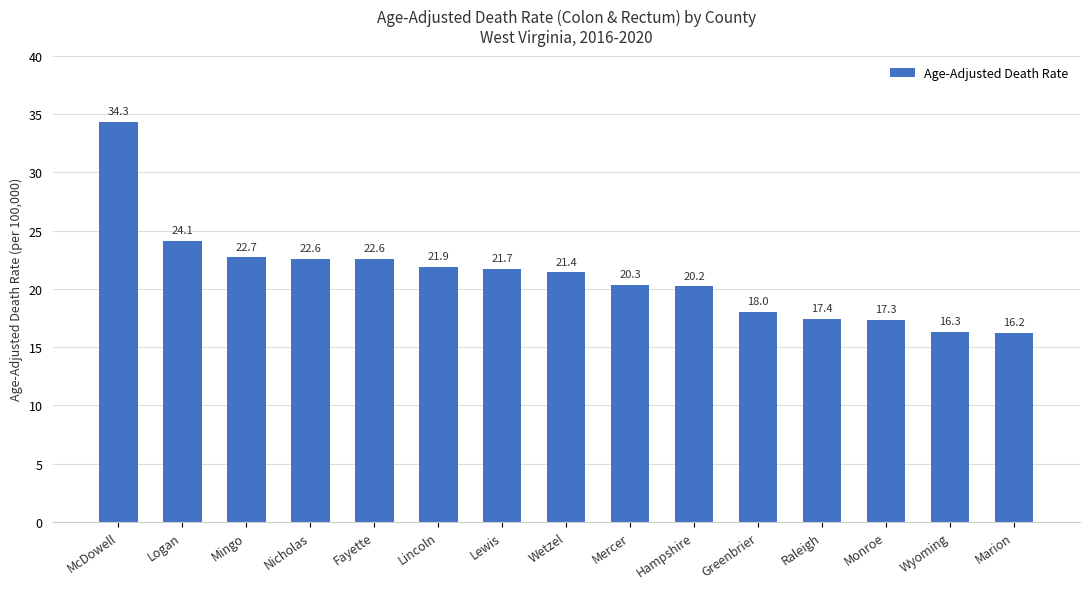

Reading left to right, transcribe all the data shown in this chart.

34.3	24.1	22.7	22.6	22.6	21.9	21.7	21.4	20.3	20.2	18.0	17.4	17.3	16.3	16.2